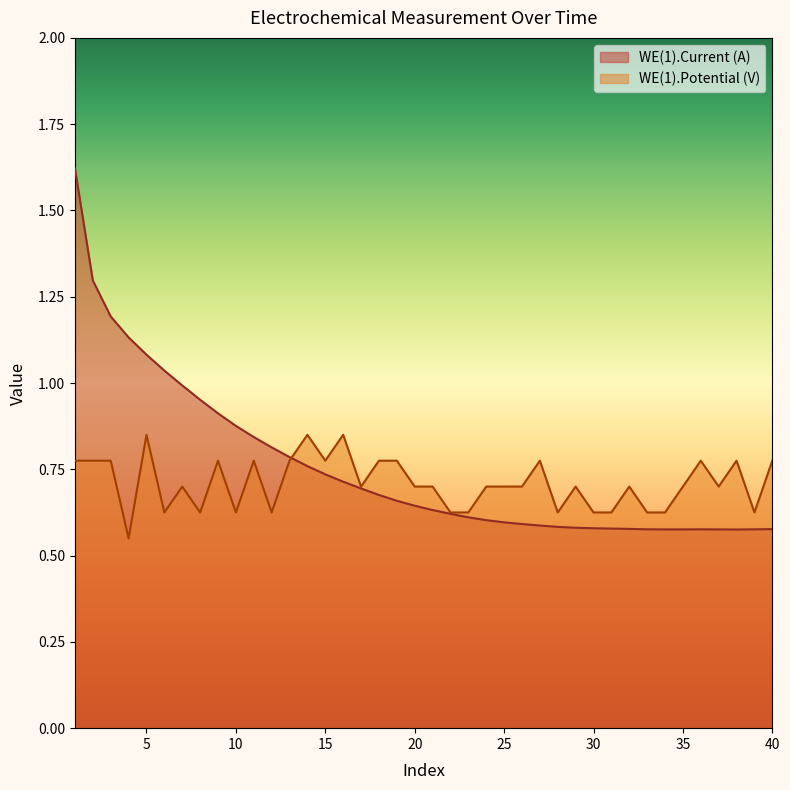

What is the highest value of the WE(1).Current (A) series?

1.6